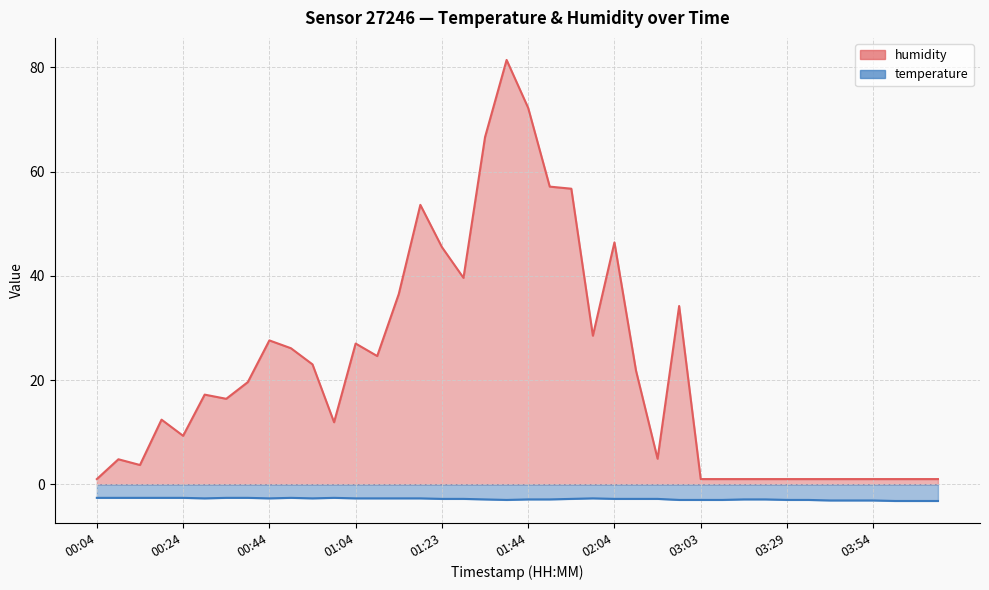

True or false: humidity and temperature cross at least once.

False